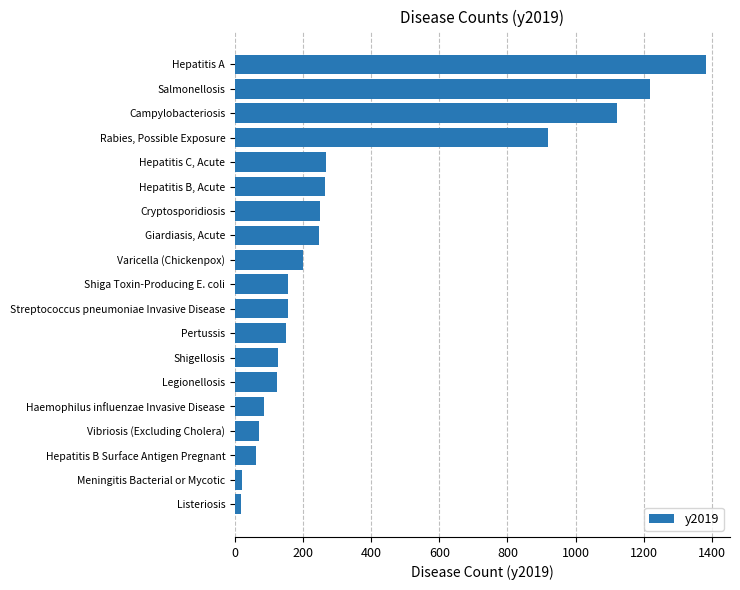

How many categories are shown in the chart?

19